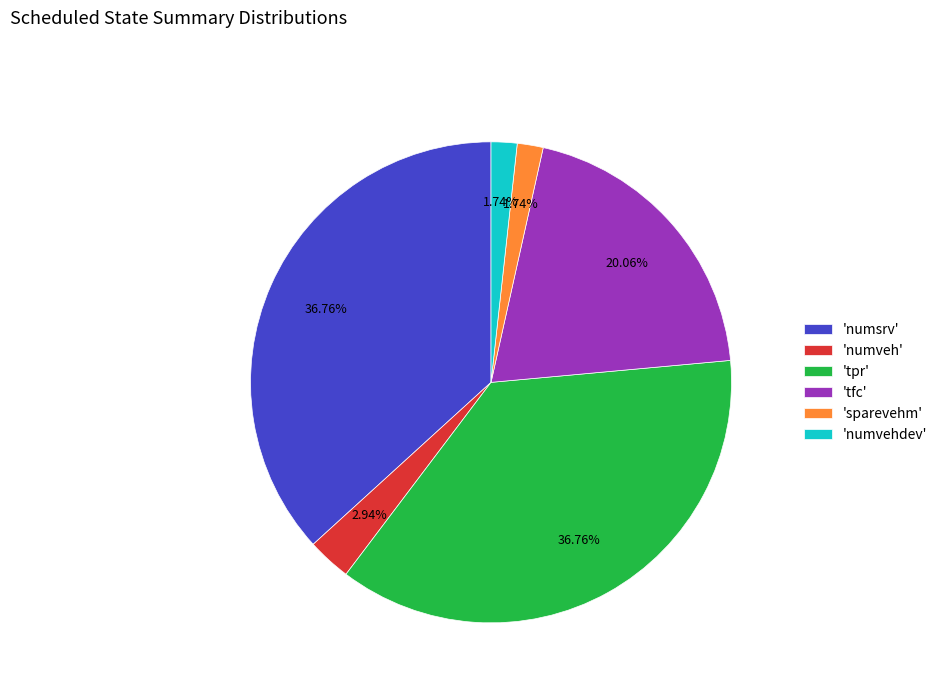

How many segments does this pie chart have?

6